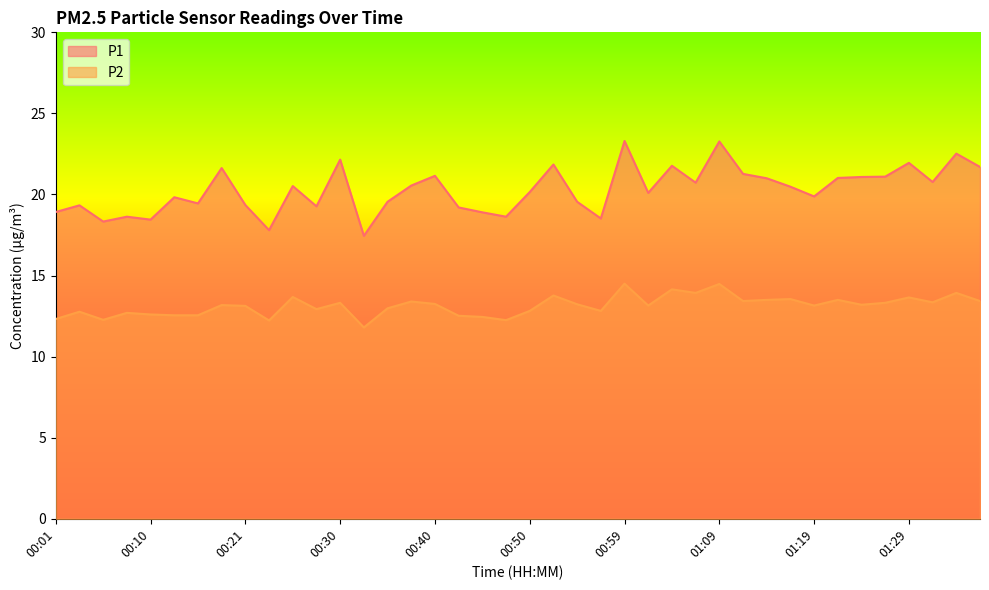

The value of P2 at 01:19 is 4.1. True or false?

False